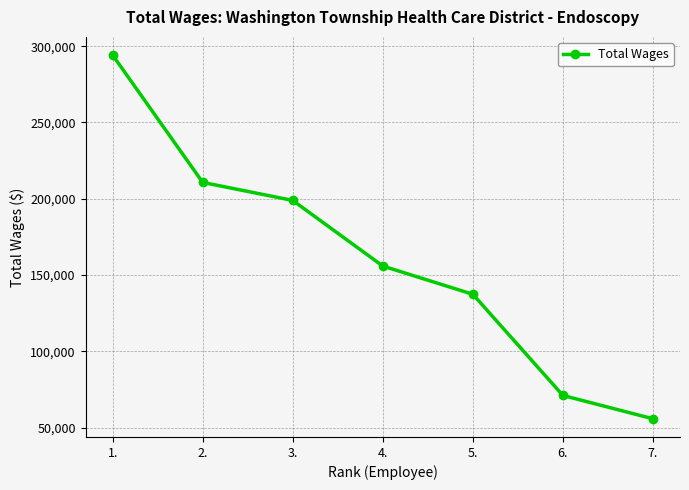

True or false: the data shows 82019 at 5..

False